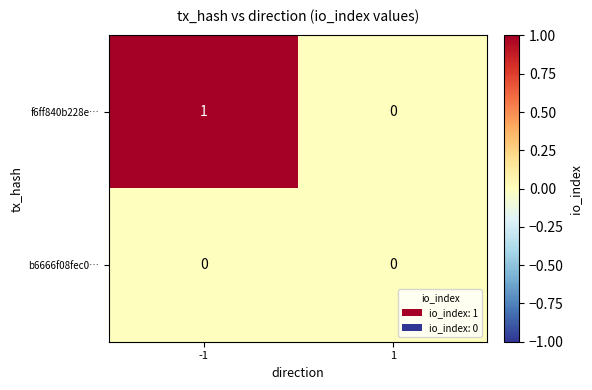

Is the value of b6666f08fec0… at 1 greater than the value of f6ff840b228e… at -1?

No